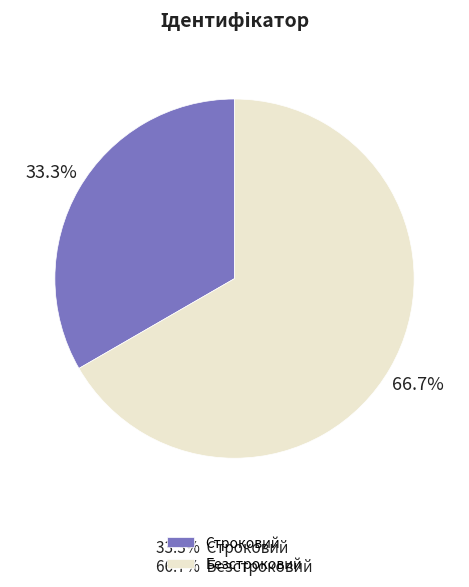

Between Безстроковий and Строковий, which is larger?

Безстроковий